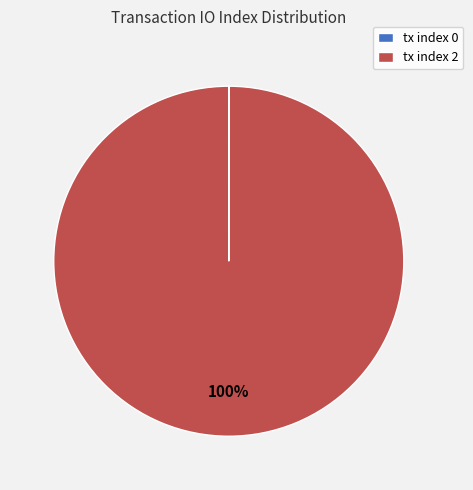

Is there any slice that represents more than half of the pie?

Yes